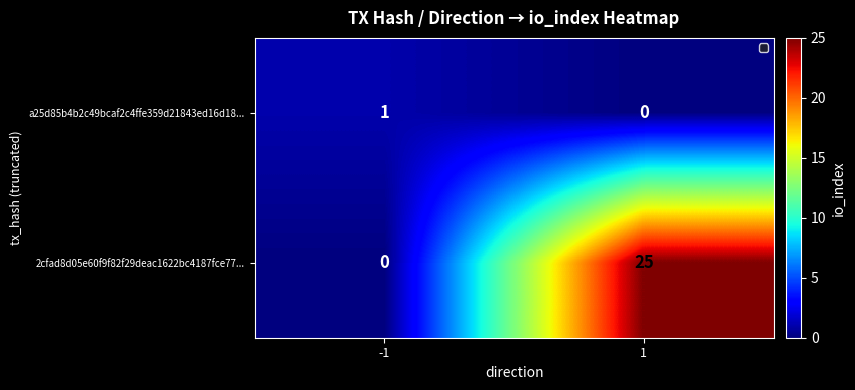

Which series has the largest range (max minus min)?

2cfad8d05e60f9f82f29deac1622bc4187fce77...